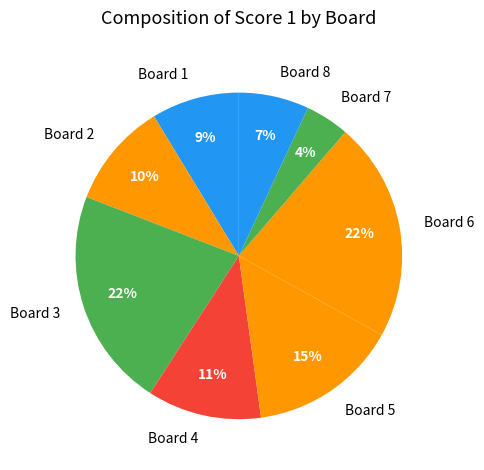

Which has a higher value, Board 5 or Board 4?

Board 5